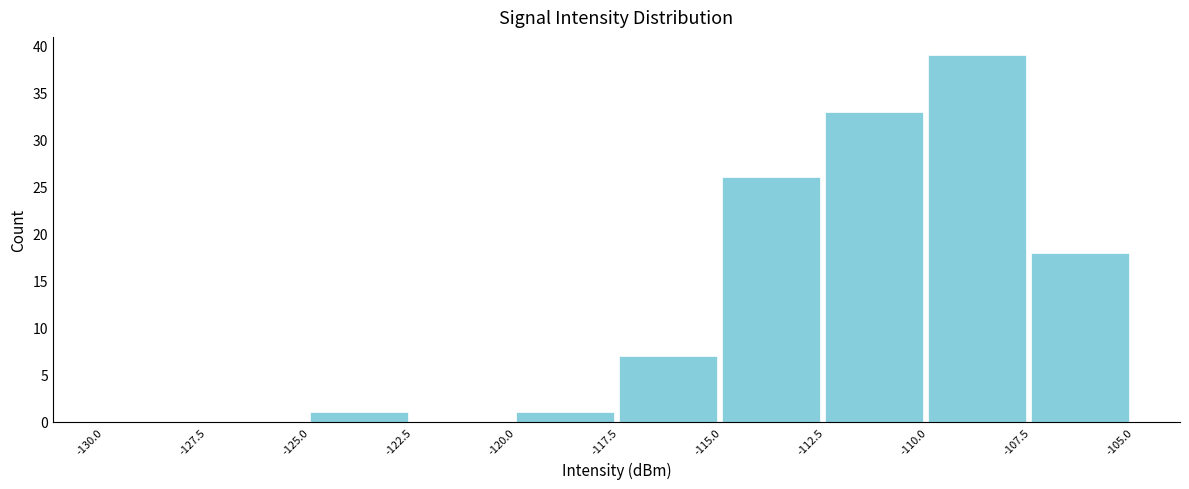

Which range on the x-axis has the tallest bar?

-110.0 to -107.5